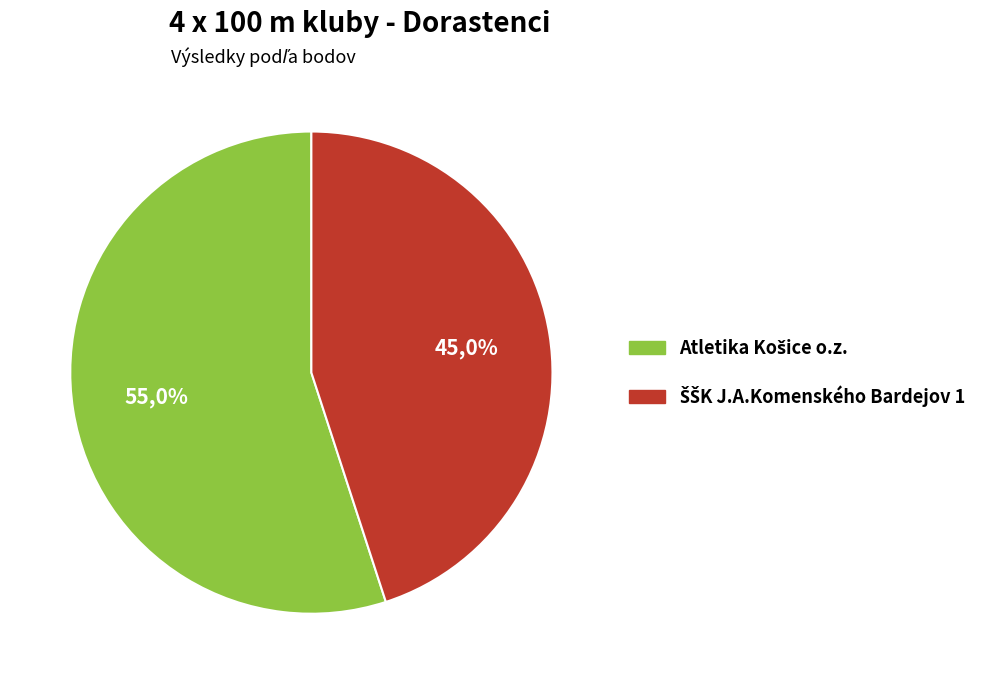

What is the total percentage of ŠŠK J.A.Komenského Bardejov 1 and Atletika Košice o.z.?

100.0%